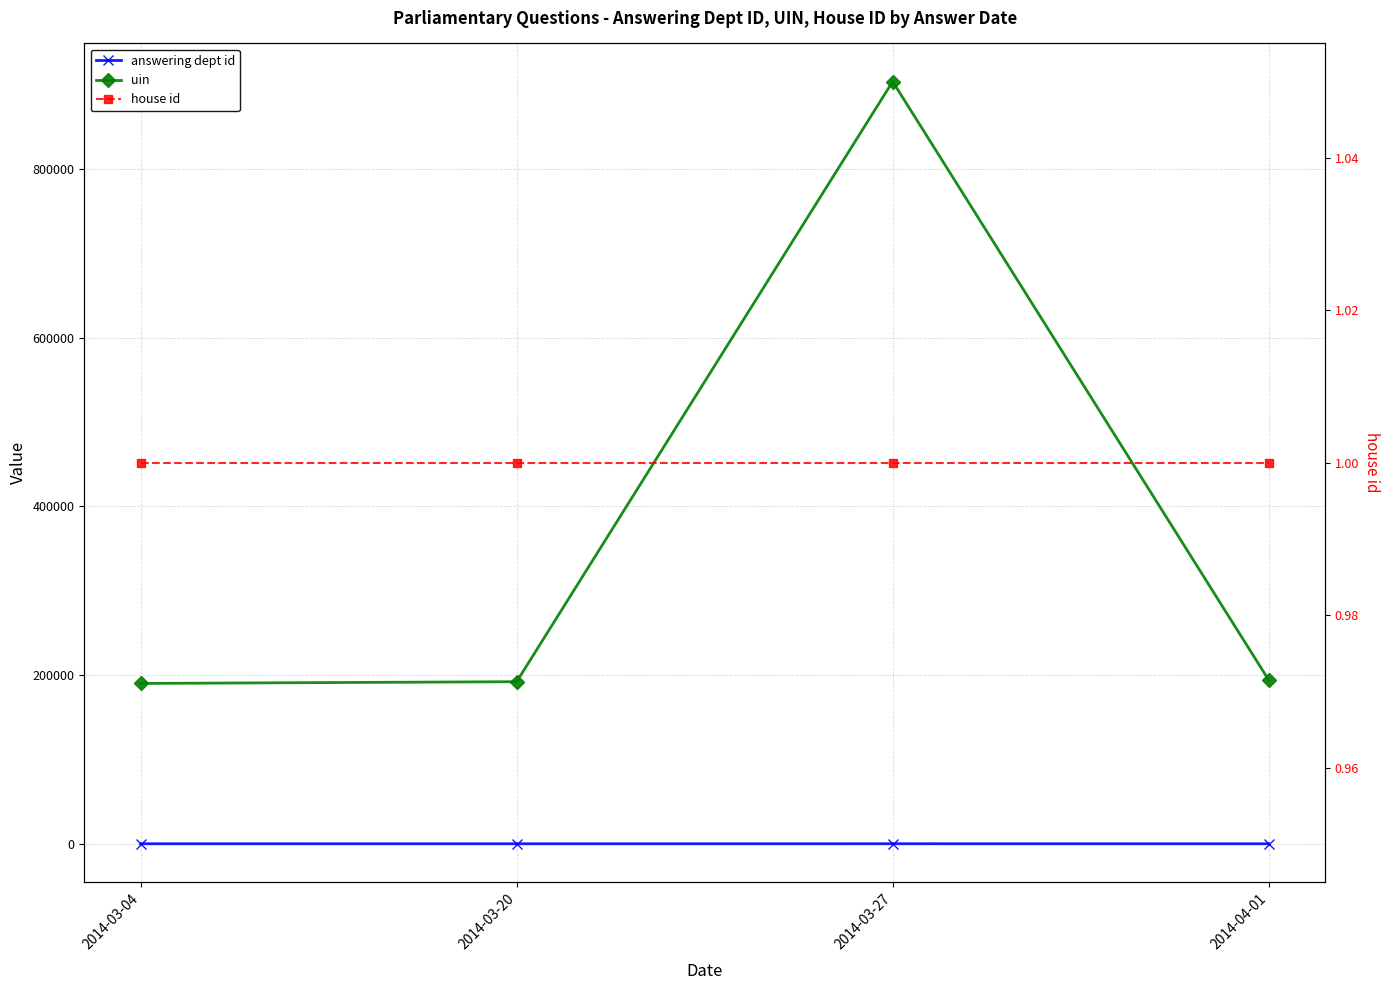

At which label is uin closest to 546687?

2014-04-01